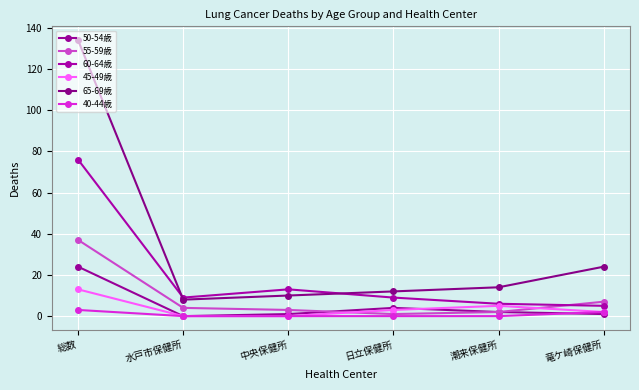

Is it true that 60-64歳 equals 3 at 日立保健所?

False